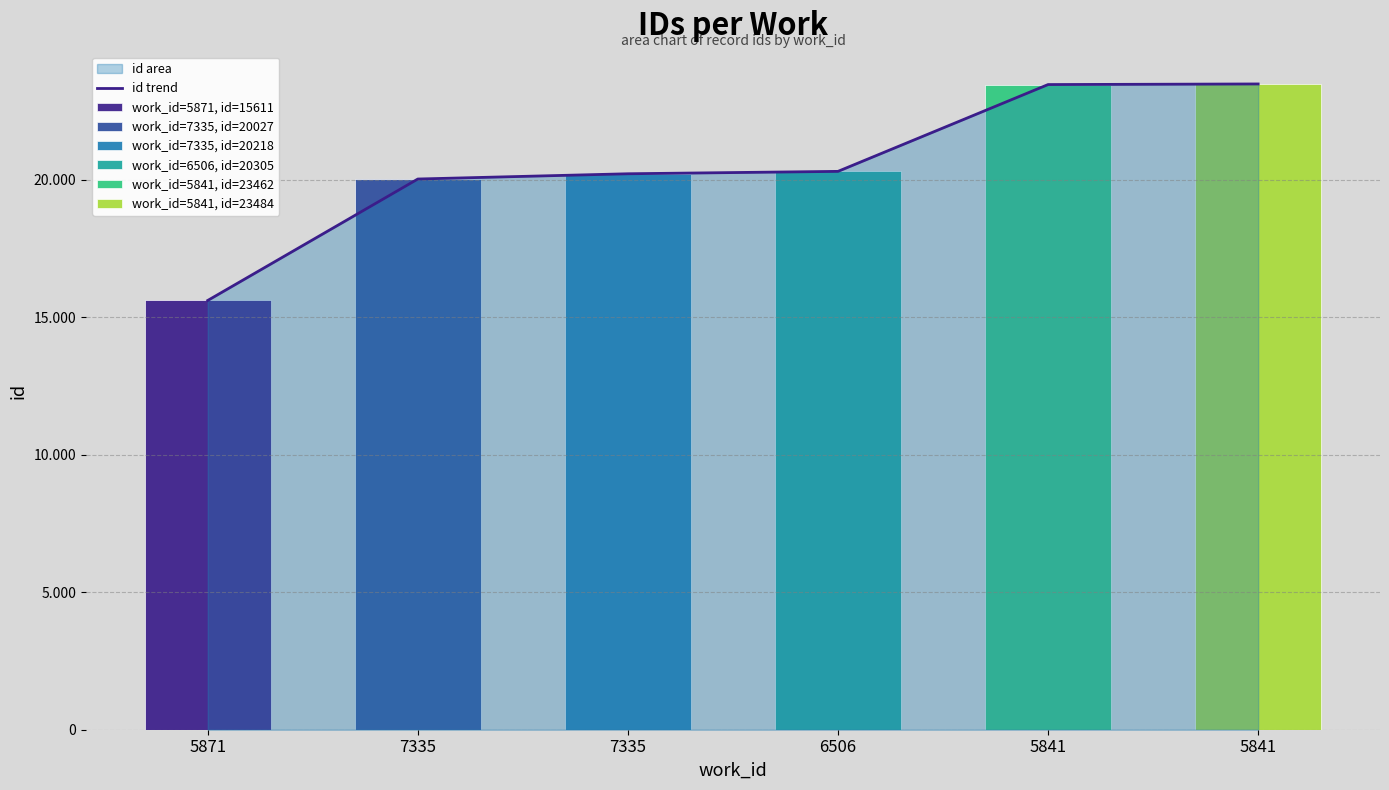

What is the difference between the second highest and second lowest values?

3435